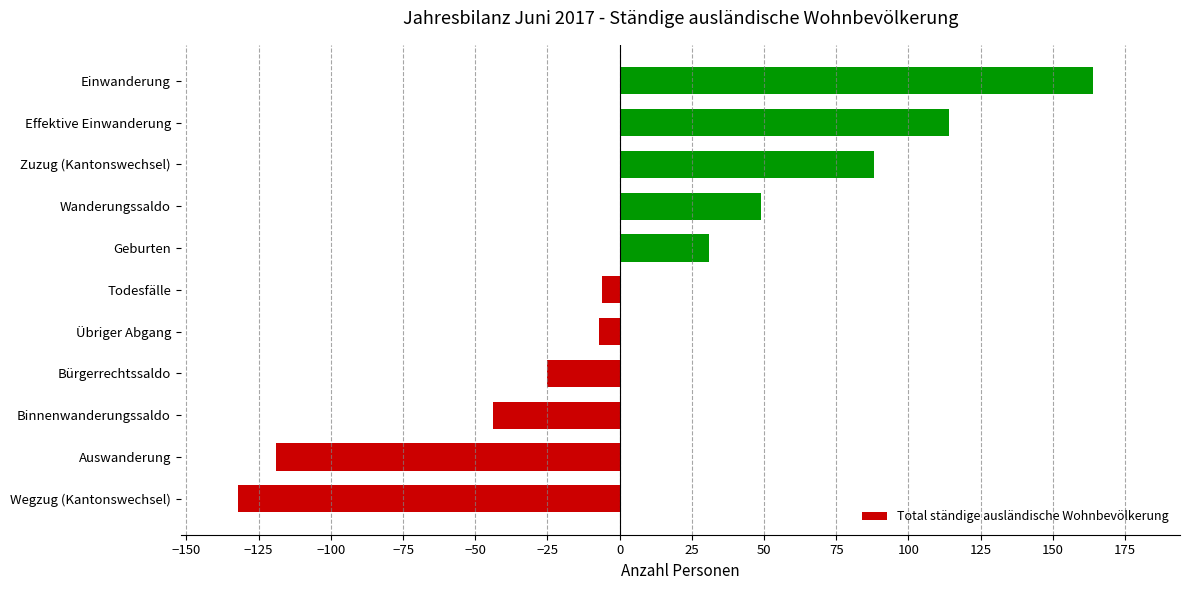

At which label is the value closest to 16?

Geburten